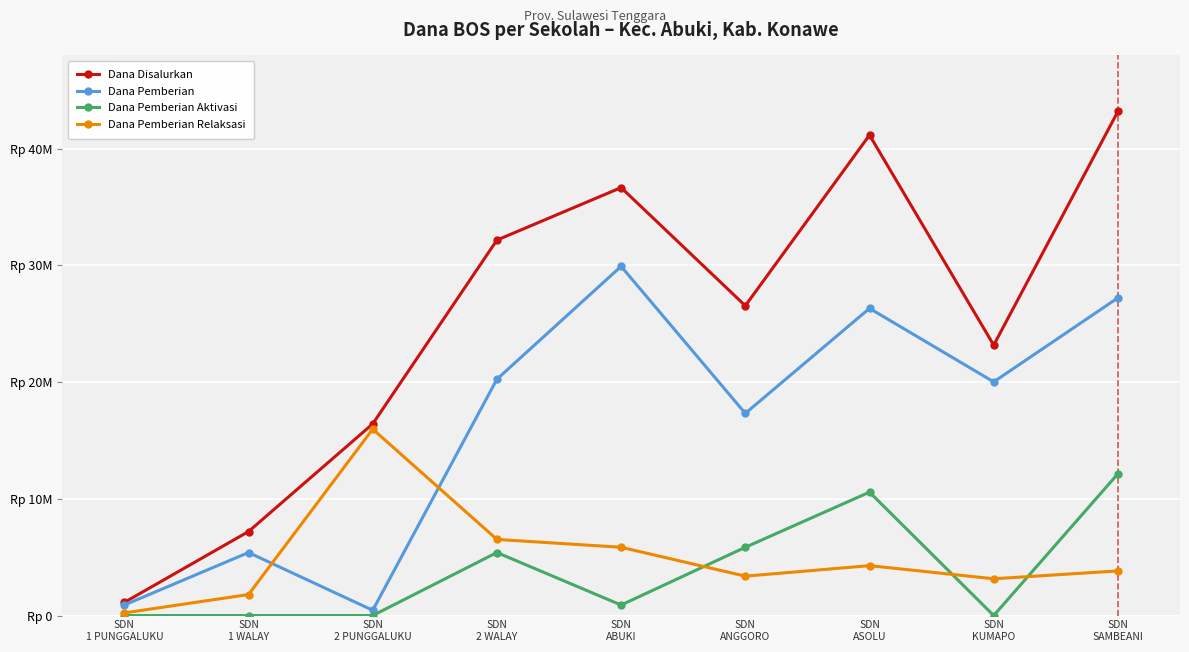

What is the total value across all series at SDN
1 PUNGGALUKU?

2250000